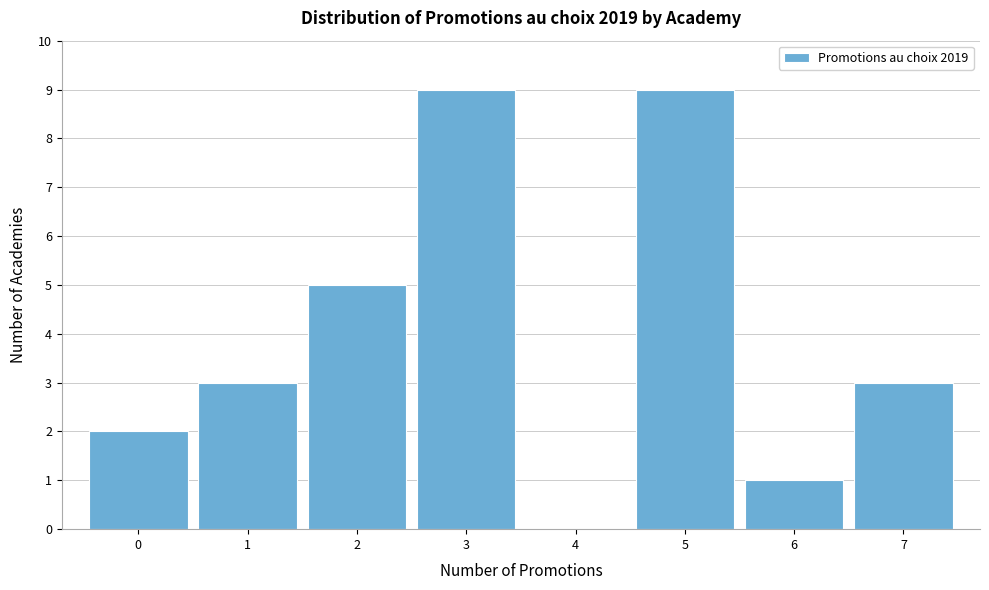

Reading left to right, list every bar in this chart as the range it spans on the x-axis followed by its height. The values are not printed on the chart, so give them approximately, as read against the axis.

-0.5 to 0.5: 2
0.5 to 1.5: 3
1.5 to 2.5: 5
2.5 to 3.5: 9
3.5 to 4.5: 0
4.5 to 5.5: 9
5.5 to 6.5: 1
6.5 to 7.5: 3